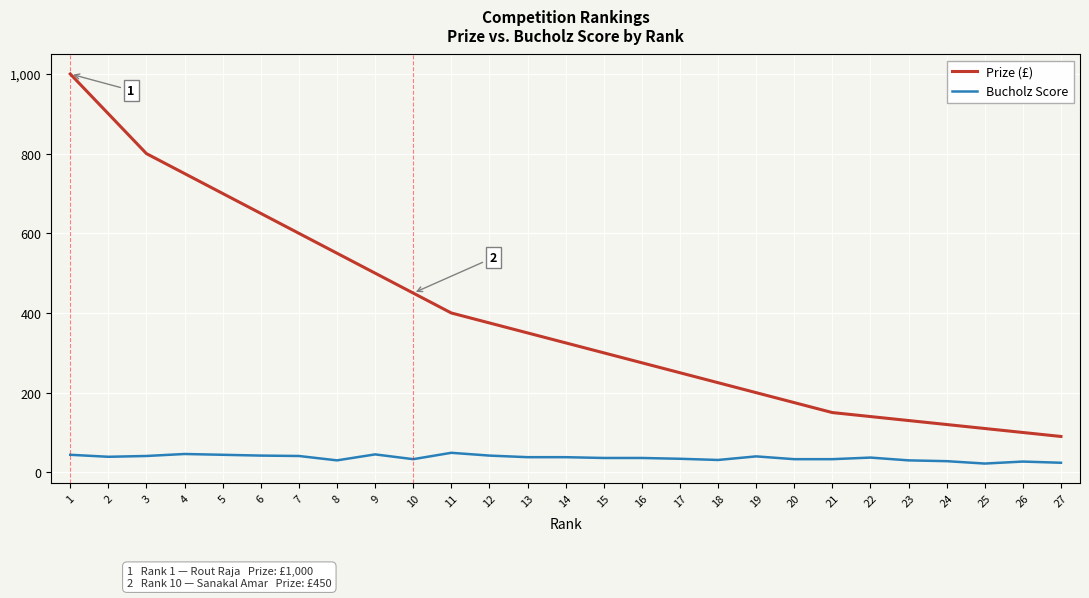

At which category is the sum across all series the highest?

1